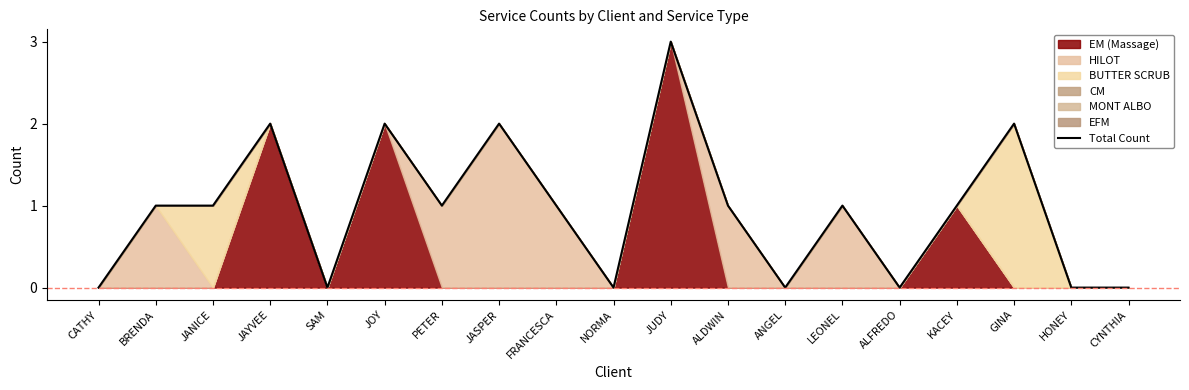

How many interior local valleys (lower than both neighbors) does the data have?

5